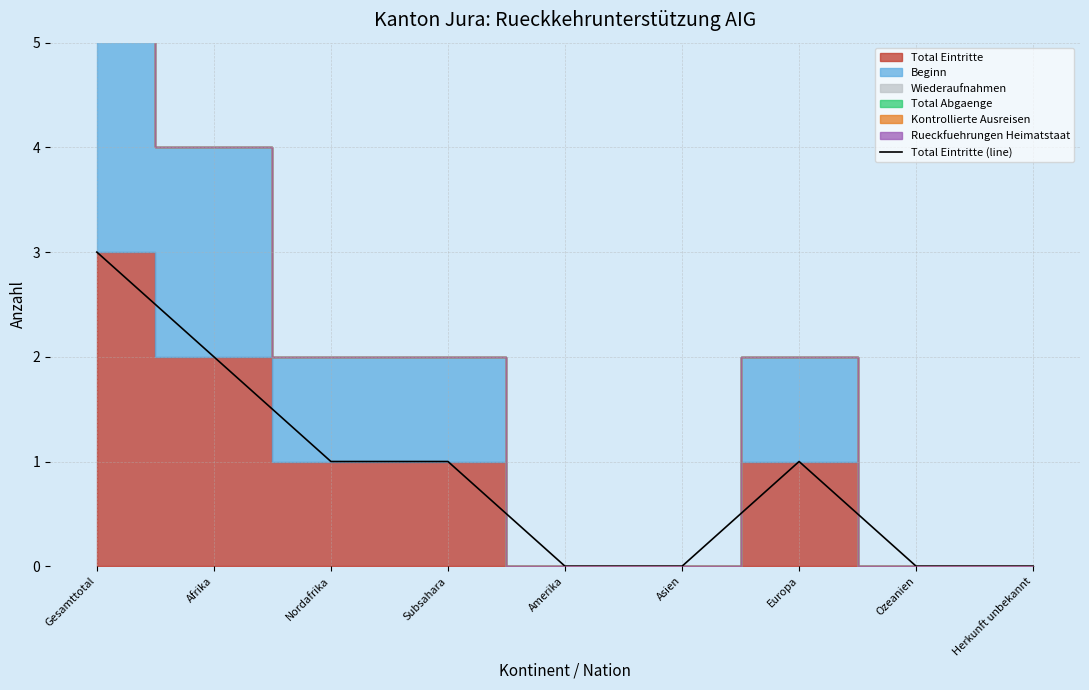

The chart shows a value of 1 at Europa. True or false?

False